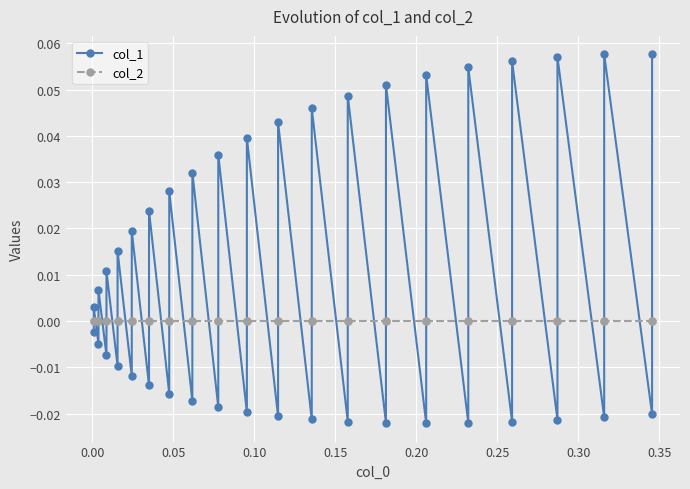

How many negative values does the col_1 series have?

20